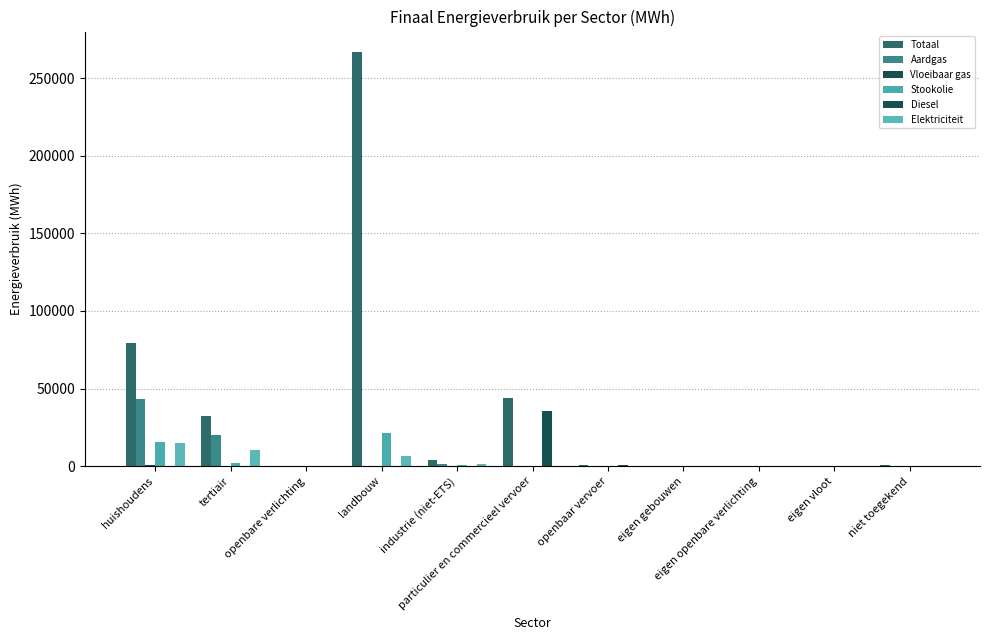

Is the value of Vloeibaar gas at eigen openbare verlichting greater than the value of Diesel at eigen gebouwen?

No